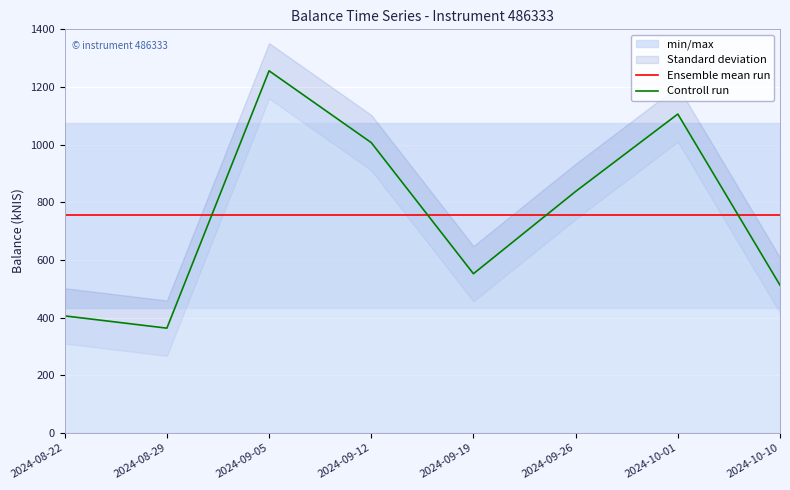

Which series has the widest spread of values?

Controll run